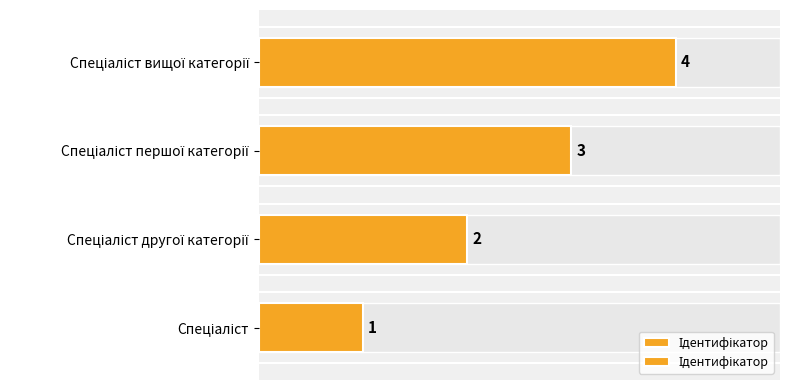

The chart shows a value of 1 at Спеціаліст першої категорії. True or false?

False